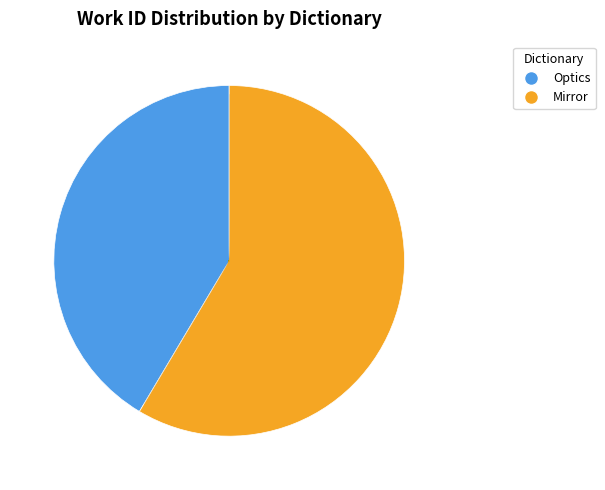

Do Optics and Mirror together represent more than half of the pie?

Yes